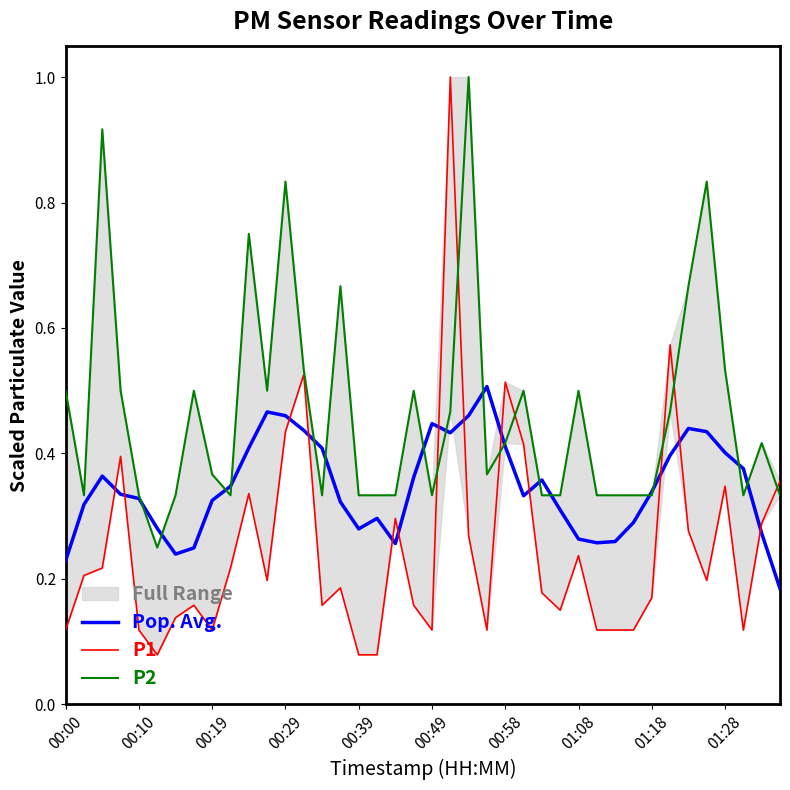

Reading left to right, list all the values displayed in this chart.

Pop. Avg.: 0.2	0.3	0.4	0.3	0.3	0.3	0.2	0.2	0.3	0.3	0.4	0.5	0.5	0.4	0.4	0.3	0.3	0.3	0.3	0.4	0.4	0.4	0.5	0.5	0.4	0.3	0.4	0.3	0.3	0.3	0.3	0.3	0.3	0.4	0.4	0.4	0.4	0.4	0.3	0.2
P1: 0.1	0.2	0.2	0.4	0.1	0.1	0.1	0.2	0.1	0.2	0.3	0.2	0.4	0.5	0.2	0.2	0.1	0.1	0.3	0.2	0.1	1.0	0.3	0.1	0.5	0.4	0.2	0.2	0.2	0.1	0.1	0.1	0.2	0.6	0.3	0.2	0.3	0.1	0.3	0.4
P2: 0.5	0.3	0.9	0.5	0.3	0.2	0.3	0.5	0.4	0.3	0.8	0.5	0.8	0.5	0.3	0.7	0.3	0.3	0.3	0.5	0.3	0.5	1.0	0.4	0.4	0.5	0.3	0.3	0.5	0.3	0.3	0.3	0.3	0.5	0.7	0.8	0.5	0.3	0.4	0.3